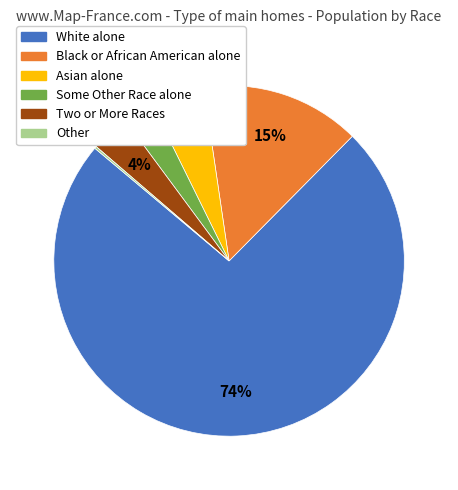

To the nearest percent, what portion does Asian alone represent?

5%